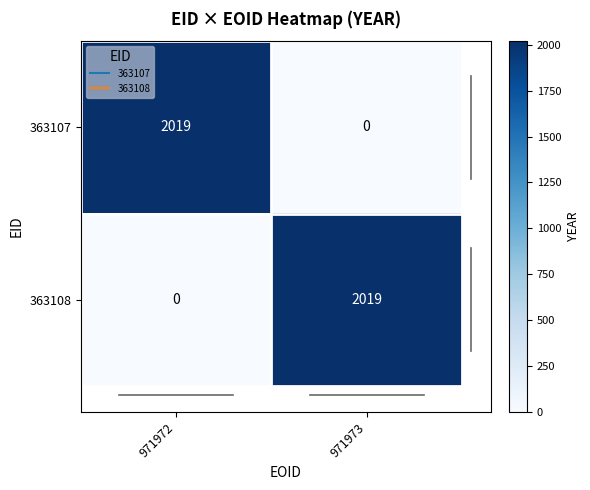

Reading right to left, list all the values displayed in this chart.

363107: 971973=0	971972=2019
363108: 971973=2019	971972=0